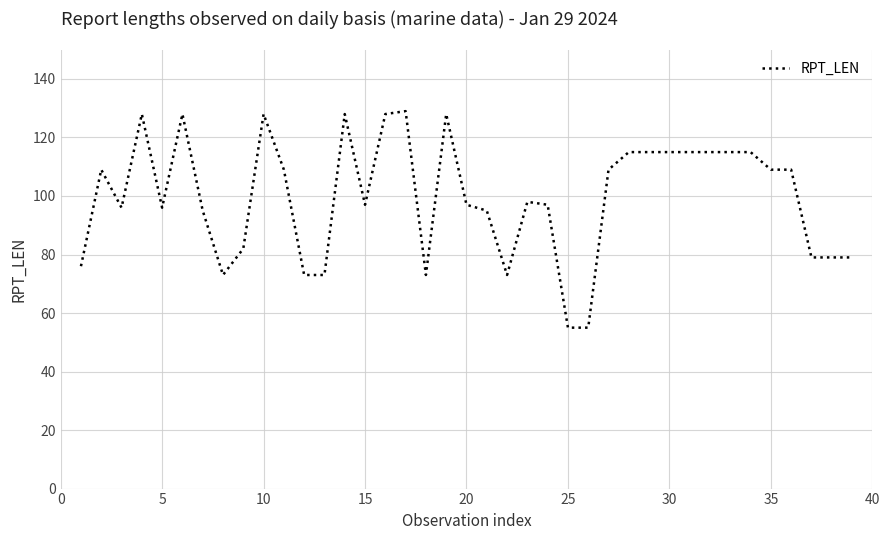

Reading left to right, what are all the values shown in this chart?

76	109	96	128	96	128	95	73	82	128	109	73	73	128	97	128	129	73	128	97	95	73	98	97	55	55	109	115	115	115	115	115	115	115	109	109	79	79	79